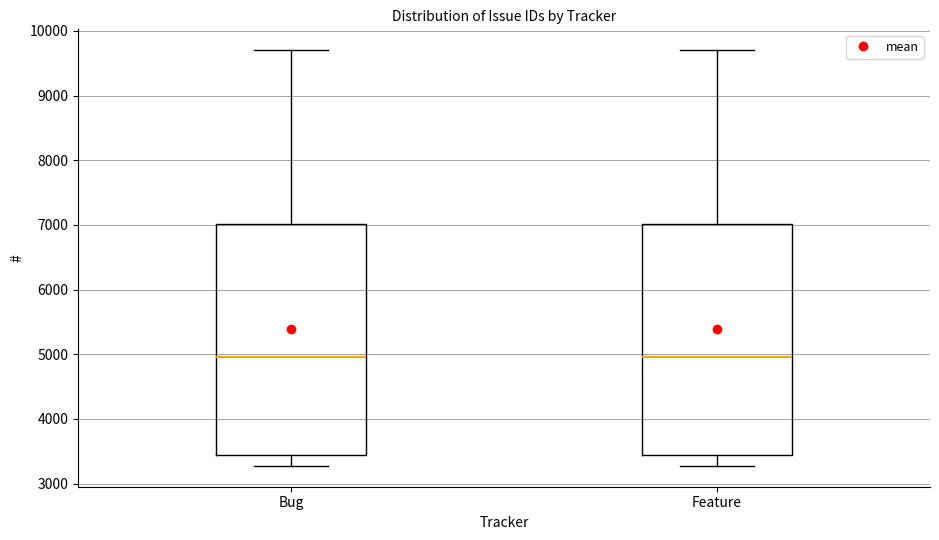

Reading left to right, transcribe this box plot: for each box, give where its median line is, the range the box spans, and where its two whiskers end, as read against the y-axis. The values are not printed on the chart, so give them approximately, as read against the axis.

Bug: median 5000, box 3400 to 7000, whiskers 3300 to 9700
Feature: median 5000, box 3400 to 7000, whiskers 3300 to 9700